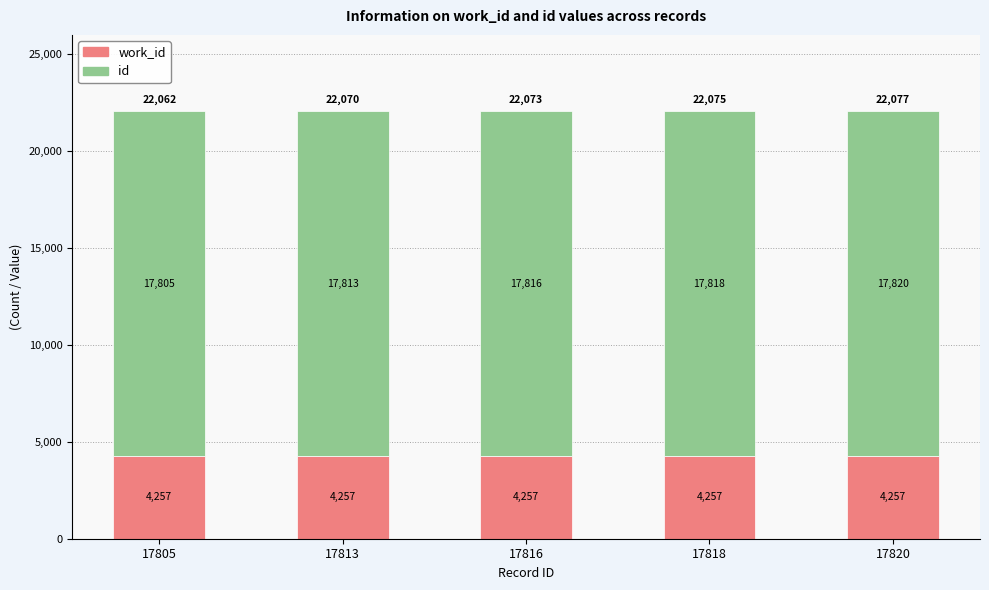

At which category is the sum across all series the highest?

17820